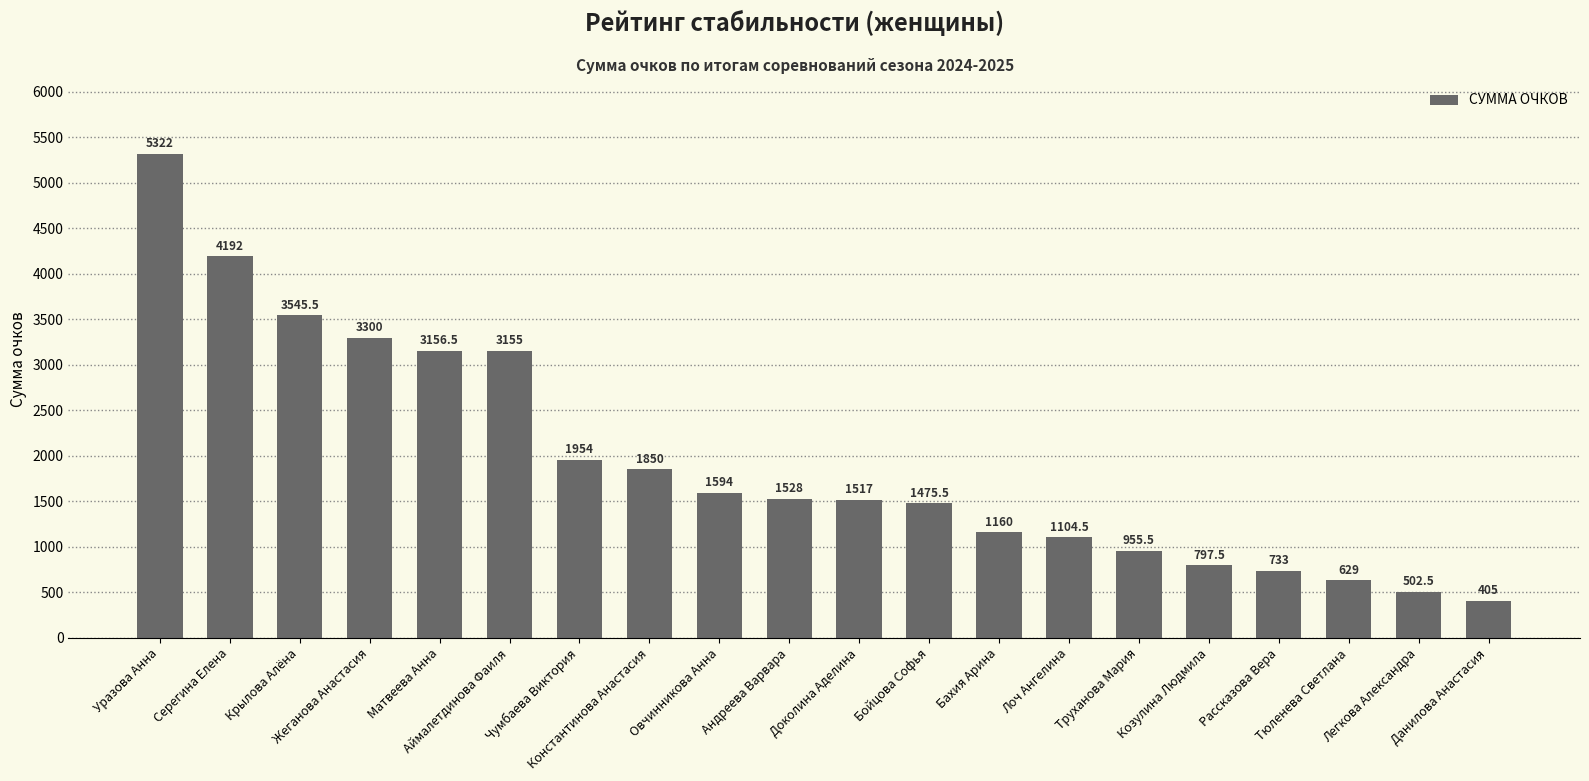

What is the change in value from Жеганова Анастасия to Овчинникова Анна?

-1706.0